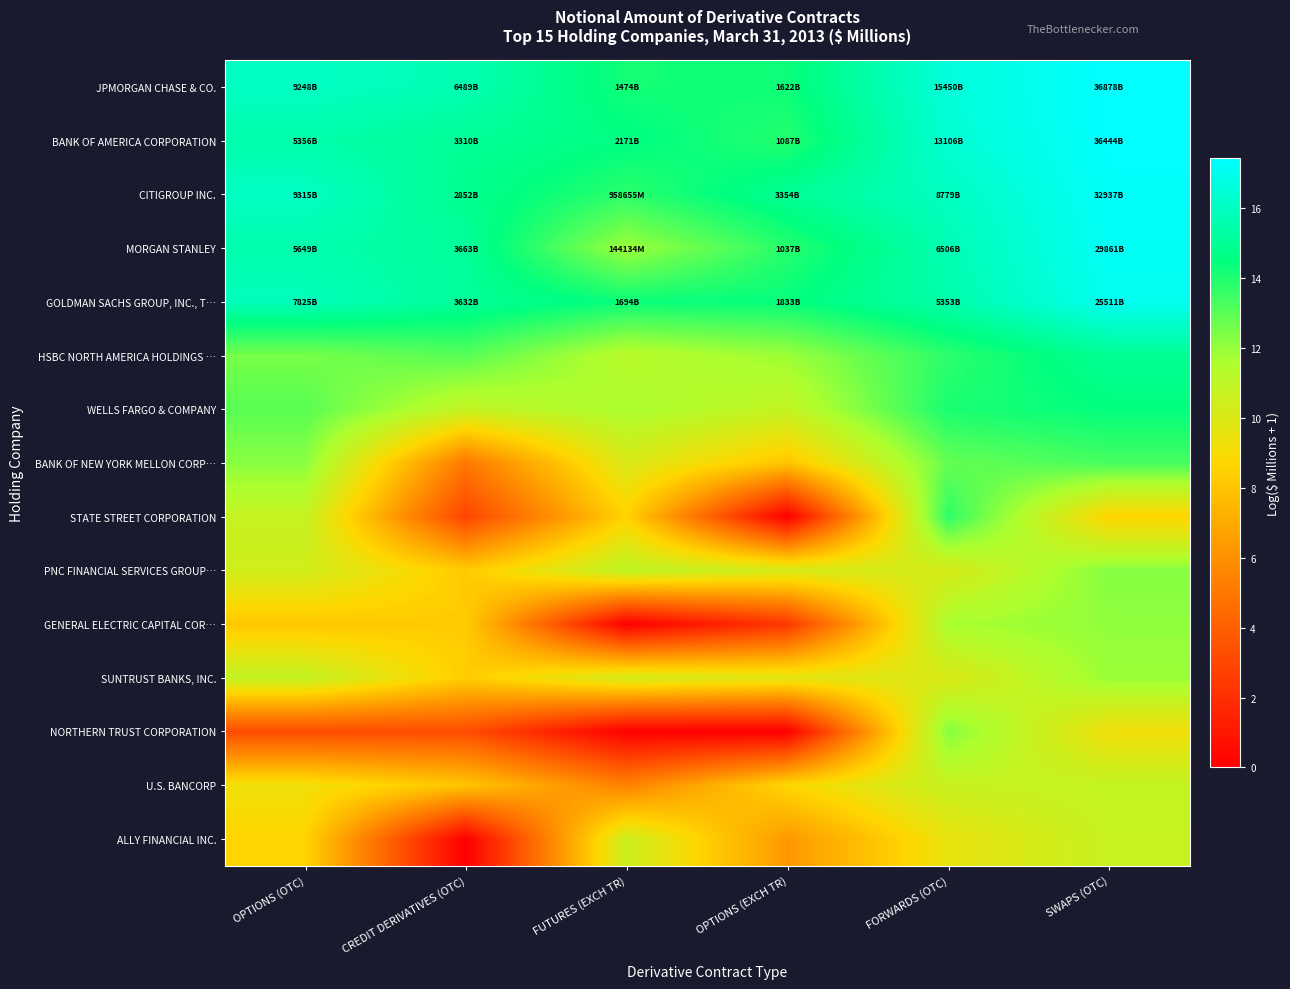

Reading left to right, what are all the values shown in this chart?

JPMORGAN CHASE & CO.: OPTIONS (OTC)=16.0	CREDIT DERIVATIVES (OTC)=15.7	FUTURES (EXCH TR)=14.2	OPTIONS (EXCH TR)=14.3	FORWARDS (OTC)=16.6	SWAPS (OTC)=17.4
BANK OF AMERICA CORPORATION: OPTIONS (OTC)=15.5	CREDIT DERIVATIVES (OTC)=15.0	FUTURES (EXCH TR)=14.6	OPTIONS (EXCH TR)=13.9	FORWARDS (OTC)=16.4	SWAPS (OTC)=17.4
CITIGROUP INC.: OPTIONS (OTC)=16.0	CREDIT DERIVATIVES (OTC)=14.9	FUTURES (EXCH TR)=13.8	OPTIONS (EXCH TR)=15.0	FORWARDS (OTC)=16.0	SWAPS (OTC)=17.3
MORGAN STANLEY: OPTIONS (OTC)=15.5	CREDIT DERIVATIVES (OTC)=15.1	FUTURES (EXCH TR)=11.9	OPTIONS (EXCH TR)=13.9	FORWARDS (OTC)=15.7	SWAPS (OTC)=17.2
GOLDMAN SACHS GROUP, INC., T…: OPTIONS (OTC)=15.9	CREDIT DERIVATIVES (OTC)=15.1	FUTURES (EXCH TR)=14.3	OPTIONS (EXCH TR)=14.4	FORWARDS (OTC)=15.5	SWAPS (OTC)=17.1
HSBC NORTH AMERICA HOLDINGS …: OPTIONS (OTC)=12.5	CREDIT DERIVATIVES (OTC)=13.1	FUTURES (EXCH TR)=11.2	OPTIONS (EXCH TR)=11.9	FORWARDS (OTC)=13.8	SWAPS (OTC)=15.0
WELLS FARGO & COMPANY: OPTIONS (OTC)=13.0	CREDIT DERIVATIVES (OTC)=10.8	FUTURES (EXCH TR)=11.6	OPTIONS (EXCH TR)=10.9	FORWARDS (OTC)=14.1	SWAPS (OTC)=14.5
BANK OF NEW YORK MELLON CORP…: OPTIONS (OTC)=12.2	CREDIT DERIVATIVES (OTC)=5.0	FUTURES (EXCH TR)=10.1	OPTIONS (EXCH TR)=8.0	FORWARDS (OTC)=12.8	SWAPS (OTC)=13.3
STATE STREET CORPORATION: OPTIONS (OTC)=10.8	CREDIT DERIVATIVES (OTC)=2.9	FUTURES (EXCH TR)=8.6	OPTIONS (EXCH TR)=0.0	FORWARDS (OTC)=13.7	SWAPS (OTC)=8.6
PNC FINANCIAL SERVICES GROUP…: OPTIONS (OTC)=10.4	CREDIT DERIVATIVES (OTC)=8.3	FUTURES (EXCH TR)=11.0	OPTIONS (EXCH TR)=10.2	FORWARDS (OTC)=10.2	SWAPS (OTC)=12.3
GENERAL ELECTRIC CAPITAL COR…: OPTIONS (OTC)=8.1	CREDIT DERIVATIVES (OTC)=8.3	FUTURES (EXCH TR)=0.0	OPTIONS (EXCH TR)=2.3	FORWARDS (OTC)=11.6	SWAPS (OTC)=12.1
SUNTRUST BANKS, INC.: OPTIONS (OTC)=10.9	CREDIT DERIVATIVES (OTC)=8.3	FUTURES (EXCH TR)=10.3	OPTIONS (EXCH TR)=9.7	FORWARDS (OTC)=10.0	SWAPS (OTC)=11.9
NORTHERN TRUST CORPORATION: OPTIONS (OTC)=3.2	CREDIT DERIVATIVES (OTC)=3.3	FUTURES (EXCH TR)=0.0	OPTIONS (EXCH TR)=0.0	FORWARDS (OTC)=12.3	SWAPS (OTC)=9.2
U.S. BANCORP: OPTIONS (OTC)=9.3	CREDIT DERIVATIVES (OTC)=8.0	FUTURES (EXCH TR)=5.4	OPTIONS (EXCH TR)=8.7	FORWARDS (OTC)=10.7	SWAPS (OTC)=10.9
ALLY FINANCIAL INC.: OPTIONS (OTC)=8.6	CREDIT DERIVATIVES (OTC)=0.0	FUTURES (EXCH TR)=10.5	OPTIONS (EXCH TR)=6.3	FORWARDS (OTC)=9.5	SWAPS (OTC)=10.7